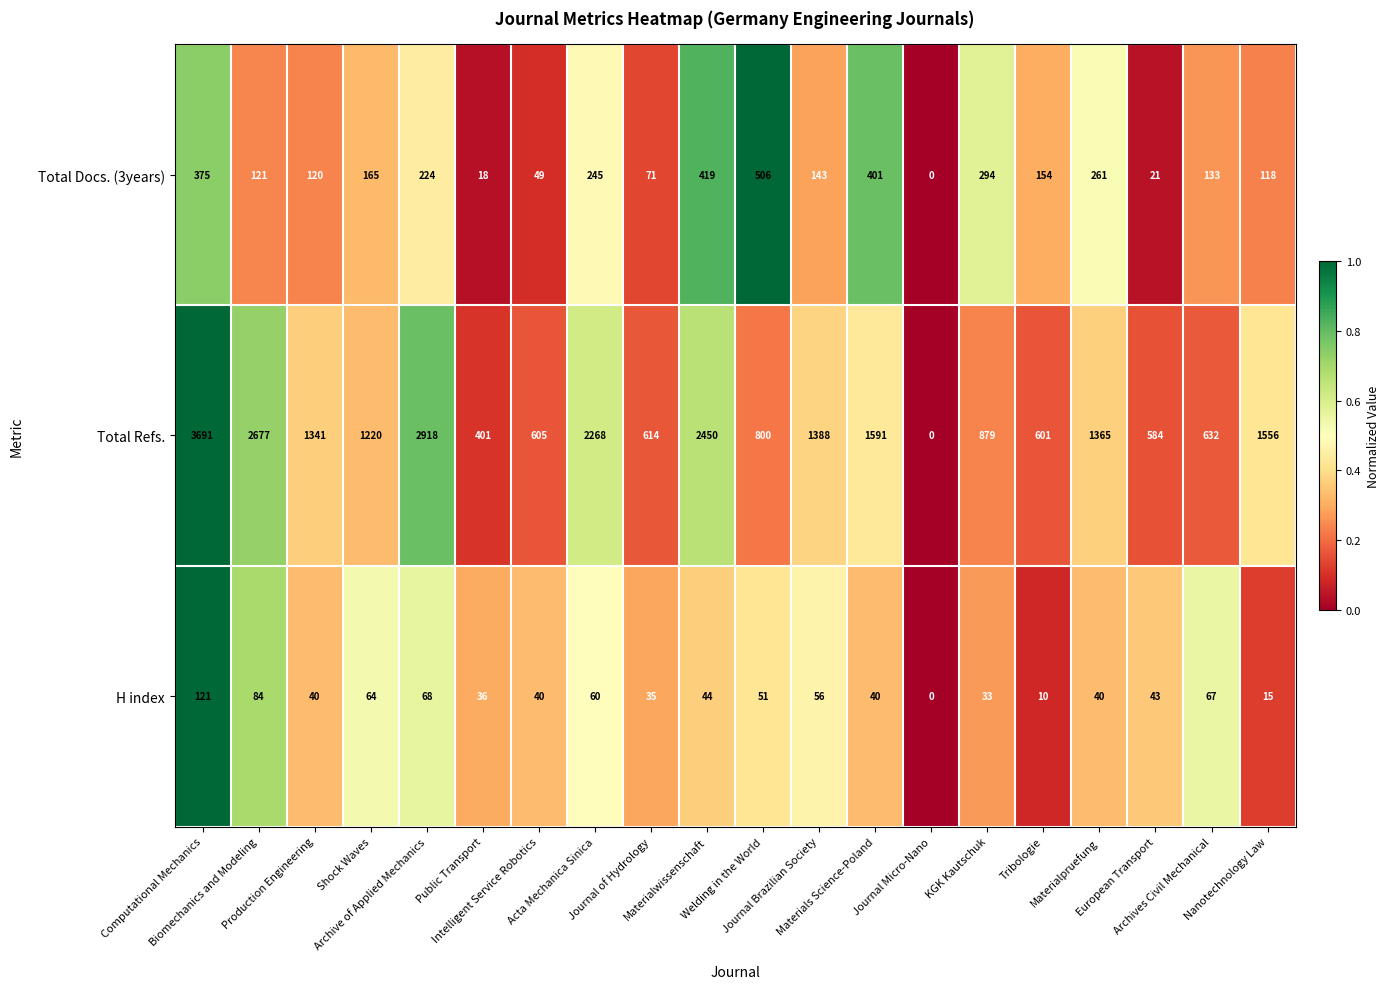

At which category is the sum across all series the highest?

Computational Mechanics